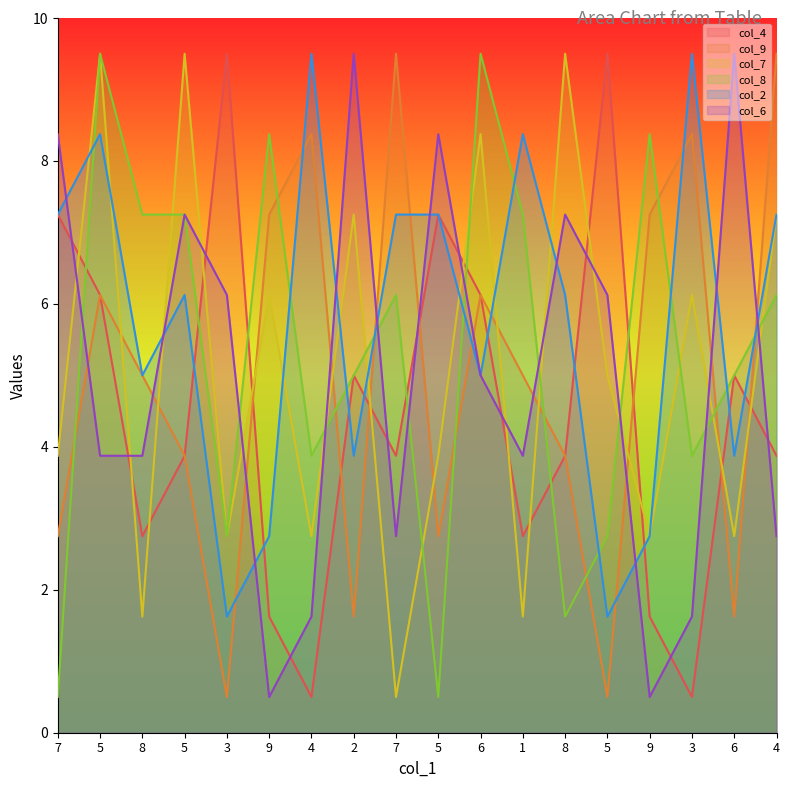

What is the difference between the maximum and second lowest values in the col_8 series?

9.0